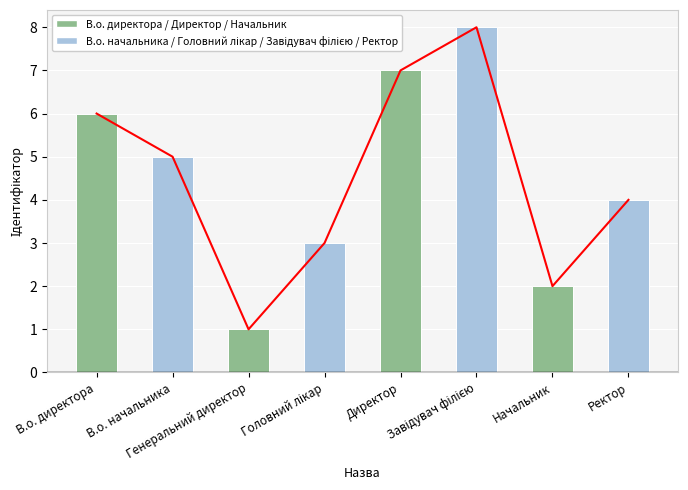

Rank the categories by value from lowest to highest.

Генеральний директор, Начальник, Головний лікар, Ректор, В.о. начальника, В.о. директора, Директор, Завідувач філією